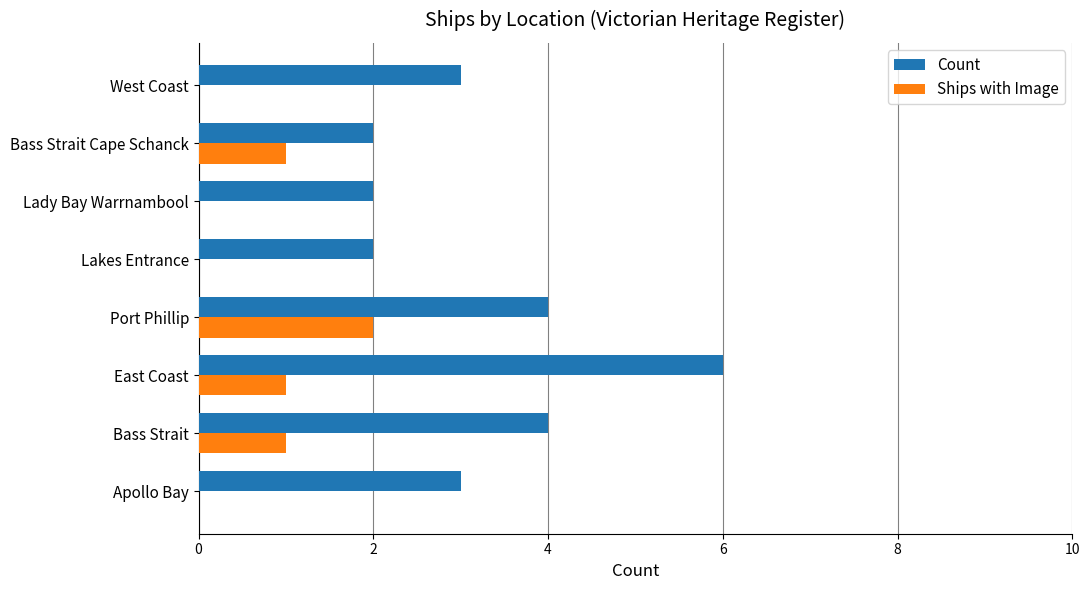

What is the total value across all series at Bass Strait Cape Schanck?

3